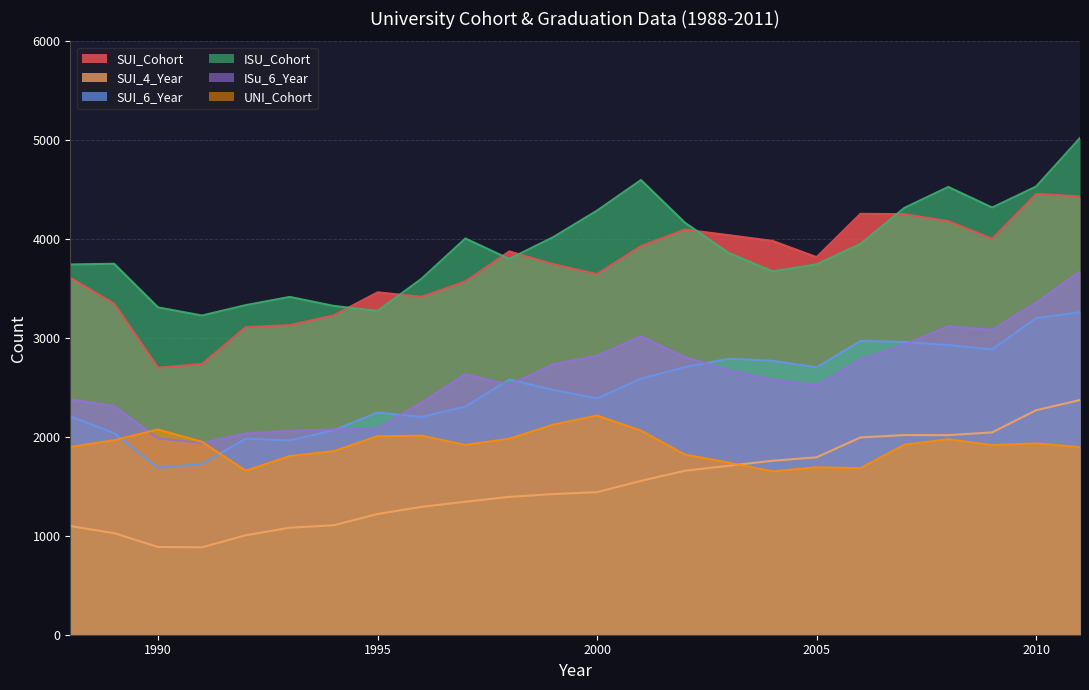

Reading left to right, what are all the values shown in this chart?

SUI_Cohort: 3610	3348	2700	2738	3111	3131	3229	3462	3417	3573	3876	3747	3647	3930	4097	4040	3982	3818	4256	4253	4182	4004	4457	4433
SUI_4_Year: 1099	1027	887	884	1006	1082	1107	1221	1293	1345	1394	1422	1442	1556	1658	1709	1759	1794	1995	2019	2018	2046	2270	2373
SUI_6_Year: 2208	2039	1689	1727	1983	1965	2068	2247	2202	2307	2581	2475	2389	2589	2706	2791	2770	2704	2971	2961	2929	2886	3201	3260
ISU_Cohort: 3744	3751	3310	3228	3333	3416	3325	3274	3599	4007	3800	4020	4289	4598	4167	3860	3674	3745	3952	4316	4528	4320	4532	5023
ISu_6_Year: 2381	2312	1985	1939	2035	2062	2075	2086	2349	2634	2526	2734	2822	3018	2807	2676	2580	2523	2784	2933	3121	3083	3359	3673
UNI_Cohort: 1898	1967	2075	1951	1659	1807	1856	2007	2012	1919	1982	2124	2217	2064	1822	1740	1652	1693	1684	1922	1976	1917	1934	1897